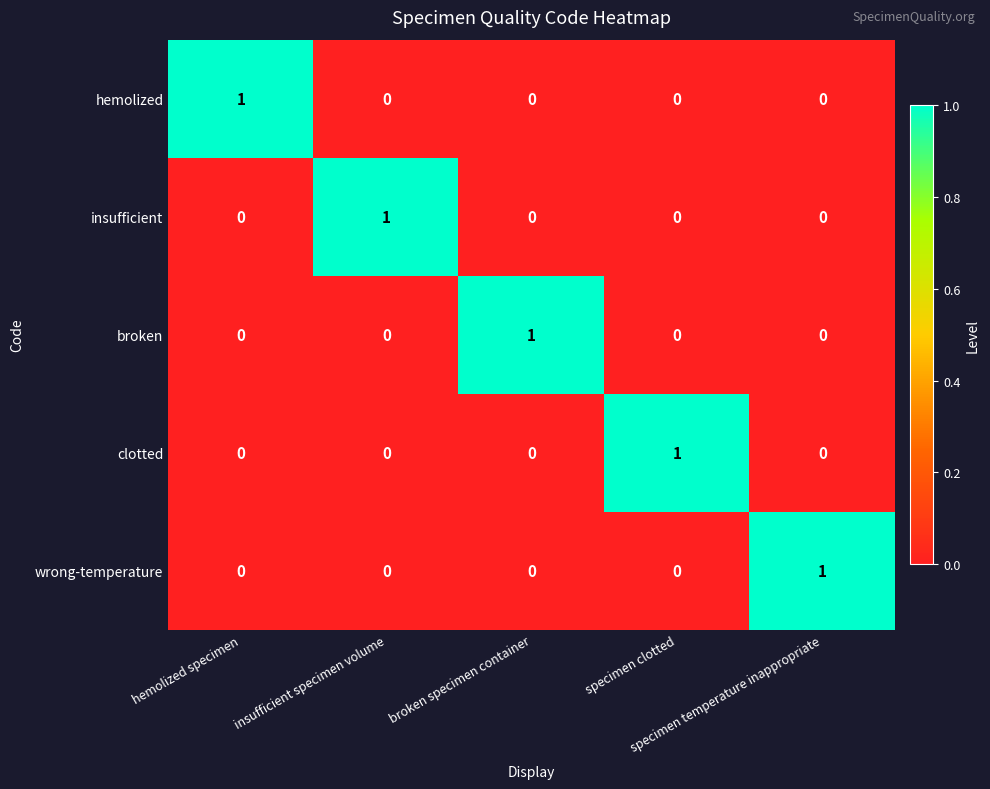

At how many categories does at least one series exceed 0?

5